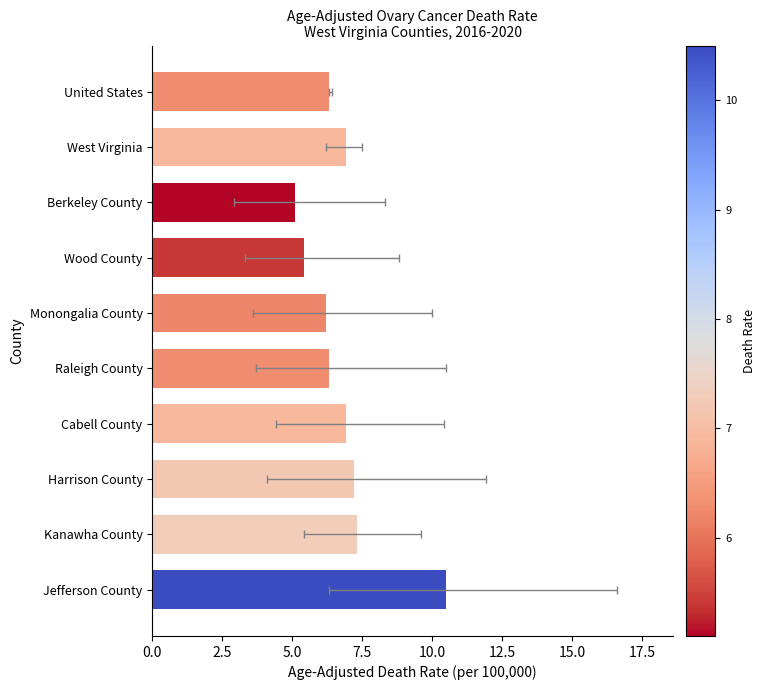

Does the chart contain any negative values?

No